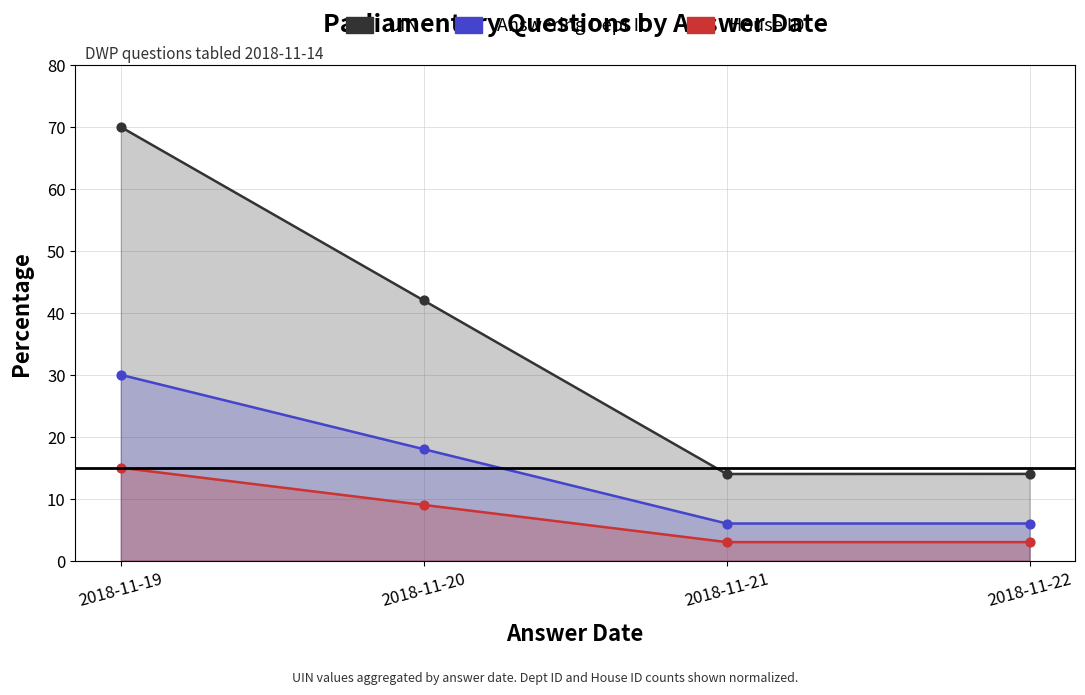

Which series contains the lowest Y value?

House ID